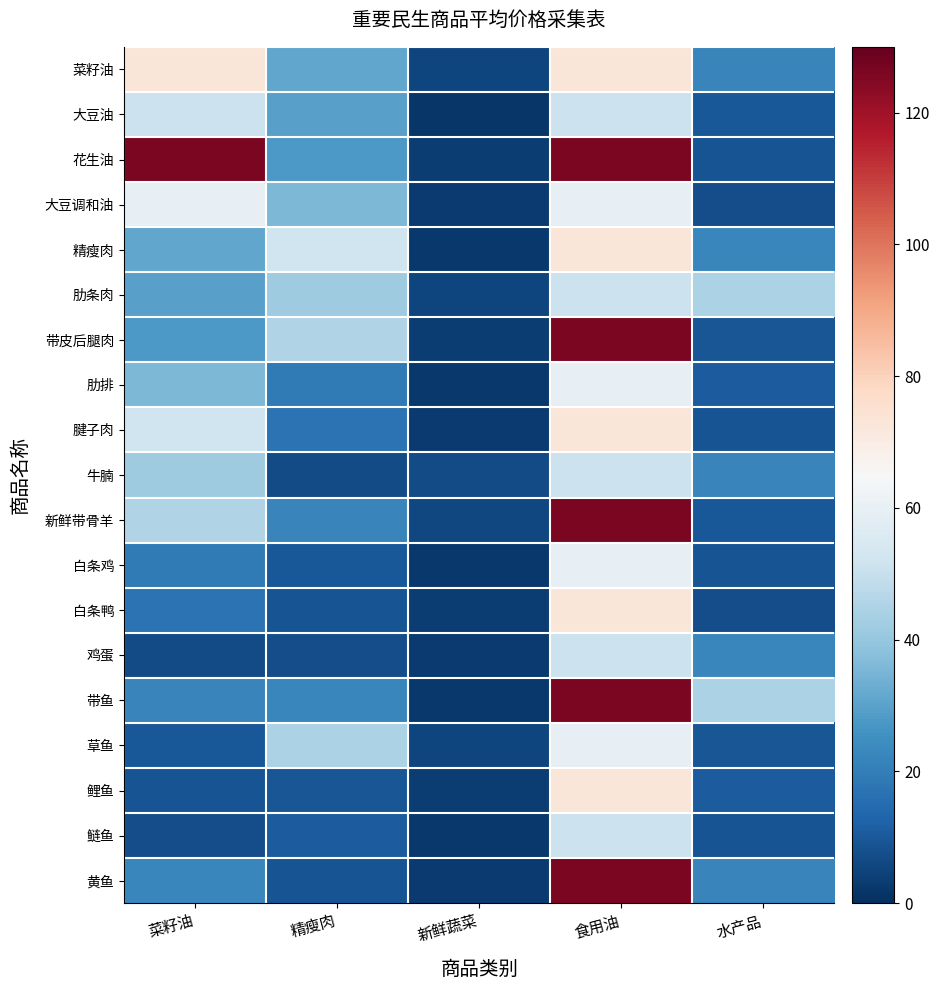

At how many categories does at least one series exceed 51?

3